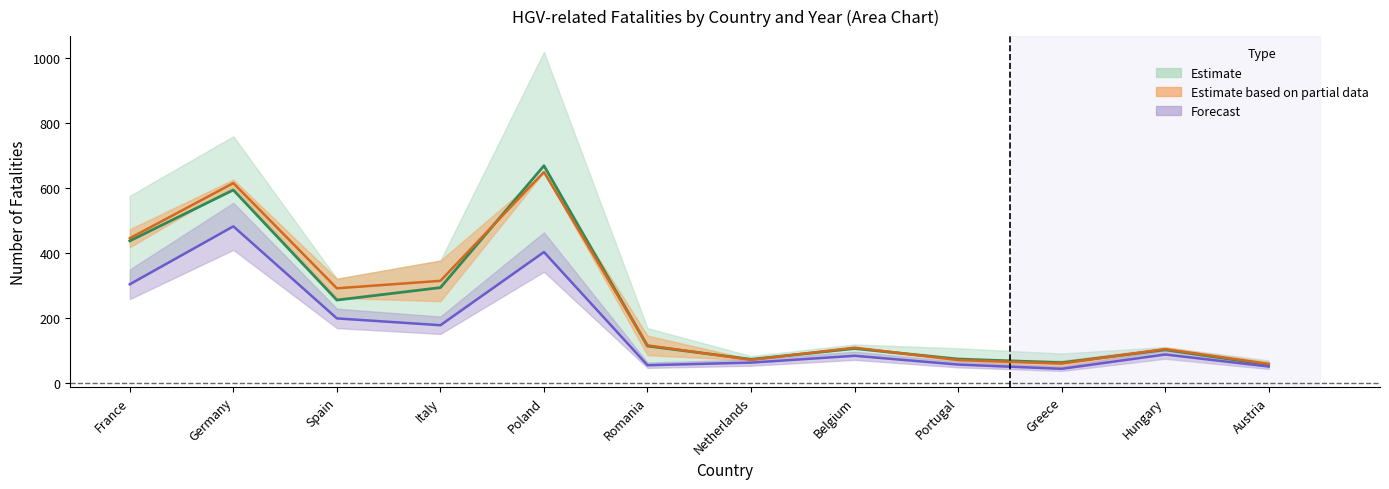

True or false: 2013 and 2020 intersect in this chart.

False